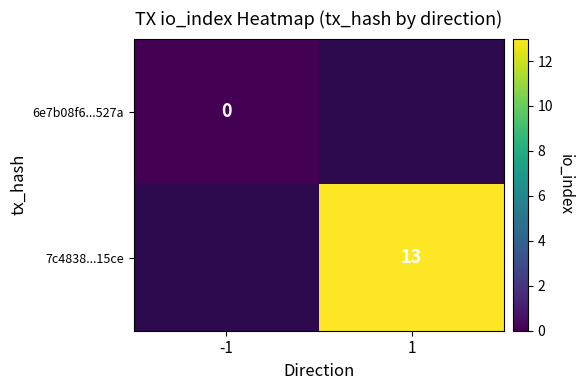

The 7c4838...15ce series shows 3 at 1. True or false?

False